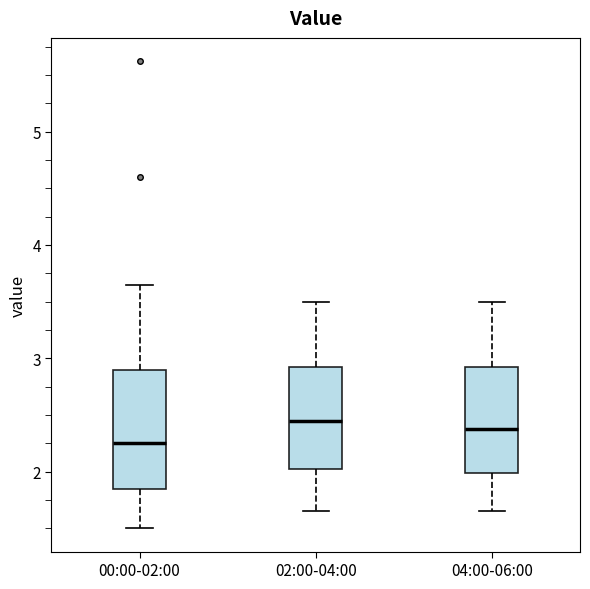

Reading left to right, transcribe this box plot: for each box, give where its median line is, the range the box spans, and where its two whiskers end, as read against the y-axis. The values are not printed on the chart, so give them approximately, as read against the axis.

00:00-02:00: median 2.3, box 1.9 to 2.9, whiskers 1.5 to 3.7
02:00-04:00: median 2.5, box 2.0 to 2.9, whiskers 1.7 to 3.5
04:00-06:00: median 2.4, box 2.0 to 2.9, whiskers 1.7 to 3.5